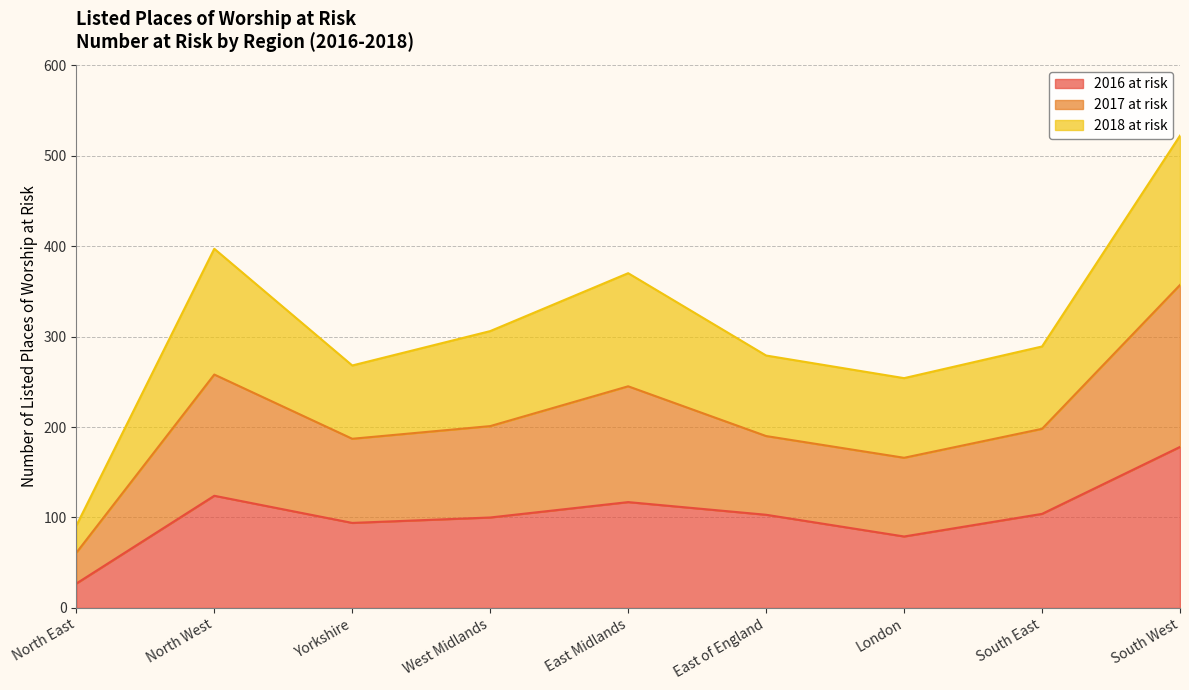

The 2016 at risk series shows 103 at East of England. True or false?

True